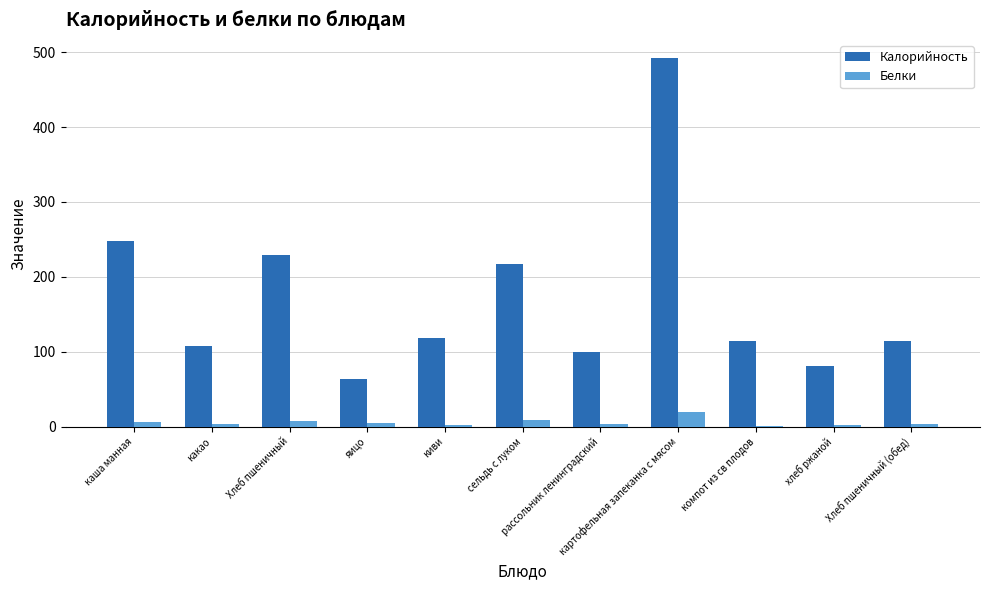

The value of Калорийность at киви is 62.9. True or false?

False